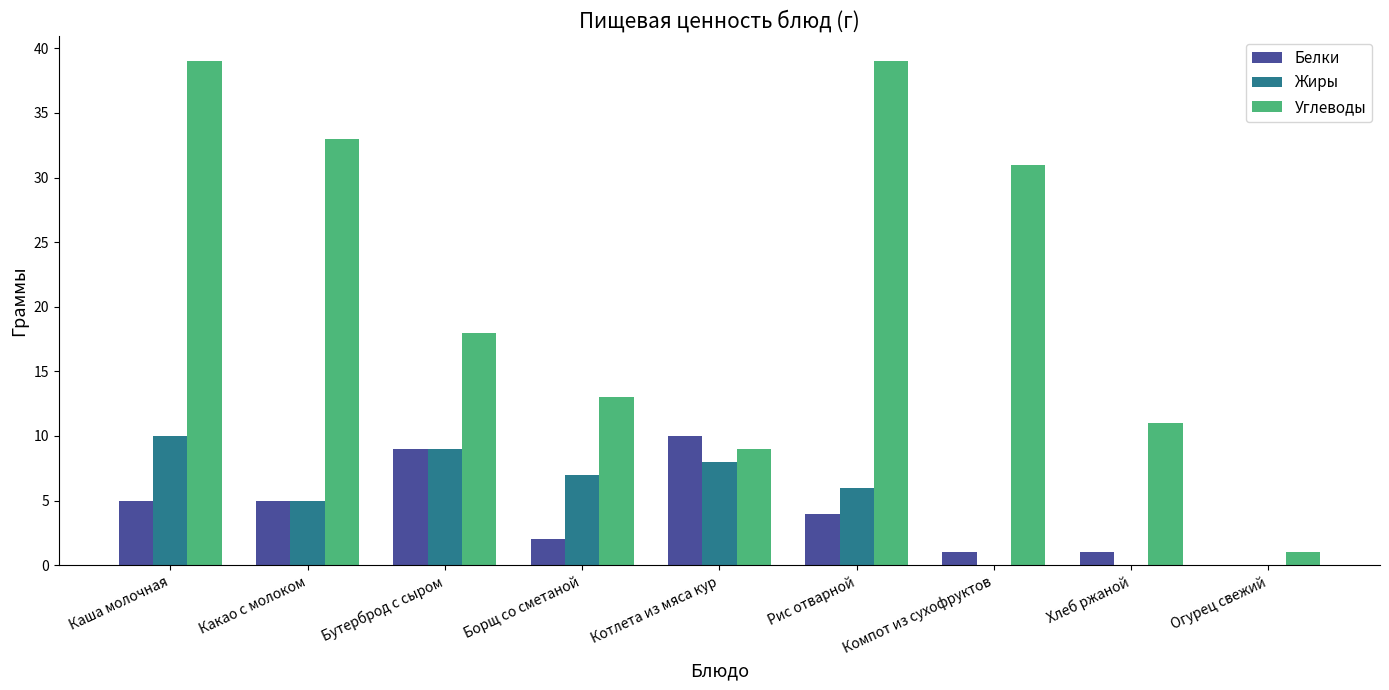

Reading left to right, what are all the values shown in this chart?

Белки: Каша молочная=5	Какао с молоком=5	Бутерброд с сыром=9	Борщ со сметаной=2	Котлета из мяса кур=10	Рис отварной=4	Компот из сухофруктов=1	Хлеб ржаной=1	Огурец свежий=0
Жиры: Каша молочная=10	Какао с молоком=5	Бутерброд с сыром=9	Борщ со сметаной=7	Котлета из мяса кур=8	Рис отварной=6	Компот из сухофруктов=0	Хлеб ржаной=0	Огурец свежий=0
Углеводы: Каша молочная=39	Какао с молоком=33	Бутерброд с сыром=18	Борщ со сметаной=13	Котлета из мяса кур=9	Рис отварной=39	Компот из сухофруктов=31	Хлеб ржаной=11	Огурец свежий=1